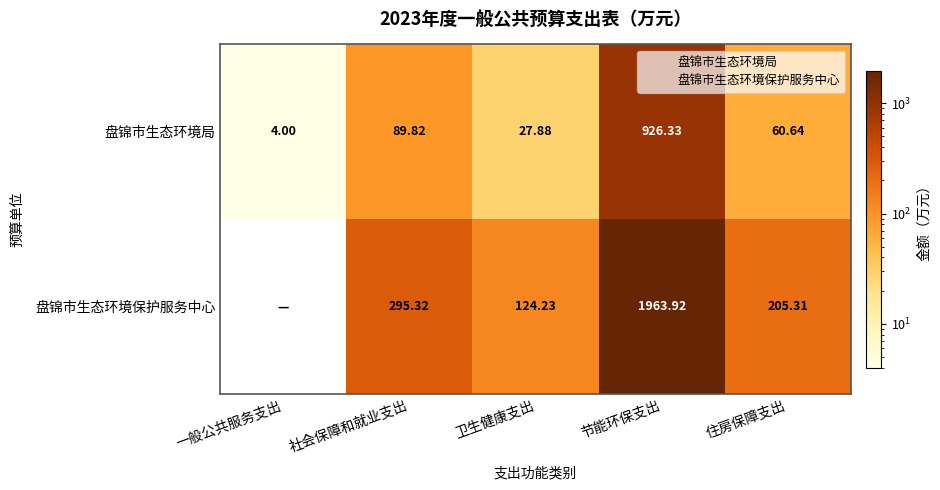

At which label does 盘锦市生态环境保护服务中心 first exceed 205?

社会保障和就业支出